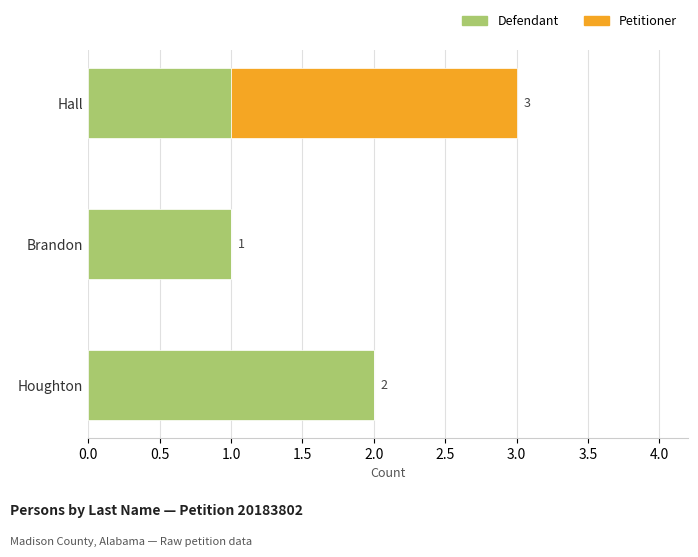

At which category is the sum across all series the highest?

Hall